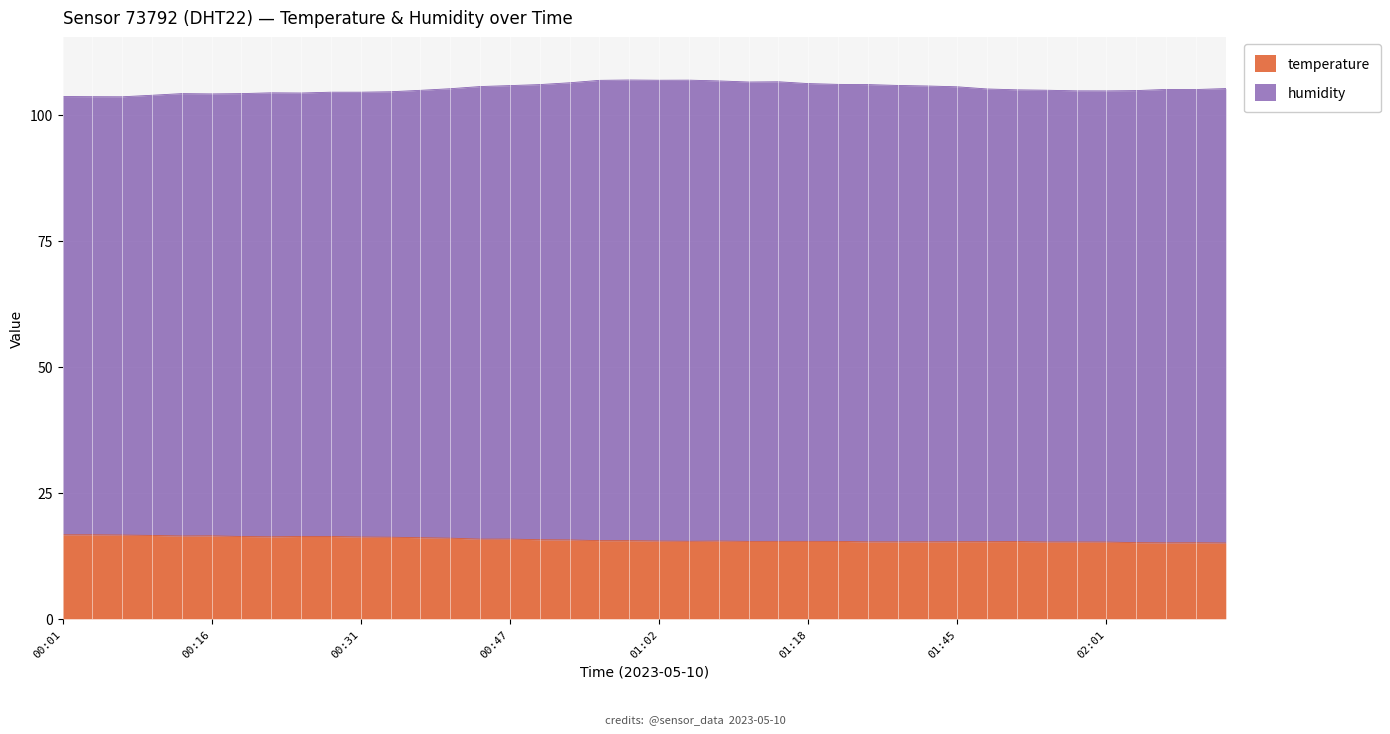

Reading left to right, what are all the values shown in this chart?

00:01=16.7	00:04=16.7	00:07=16.6	00:10=16.5	00:13=16.4	00:16=16.4	00:19=16.3	00:22=16.3	00:25=16.3	00:28=16.3	00:31=16.2	00:35=16.2	00:38=16.1	00:41=16.0	00:44=15.8	00:47=15.8	00:50=15.7	00:53=15.6	00:56=15.5	00:59=15.5	01:02=15.4	01:05=15.4	01:08=15.4	01:12=15.3	01:15=15.4	01:18=15.4	01:21=15.3	01:35=15.3	01:38=15.3	01:42=15.3	01:45=15.3	01:48=15.3	01:51=15.3	01:54=15.2	01:58=15.2	02:01=15.2	02:04=15.1	02:07=15.1	02:10=15.1	02:13=15.0